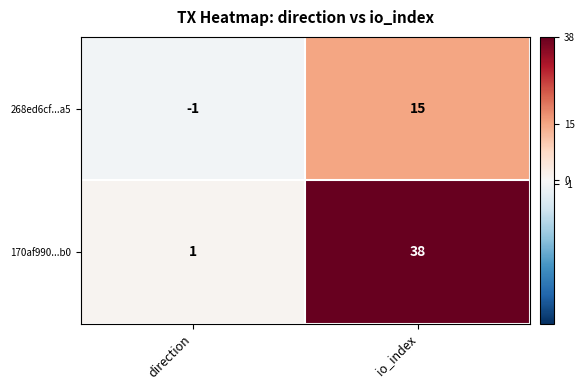

Which series has the largest range (max minus min)?

170af990...b0